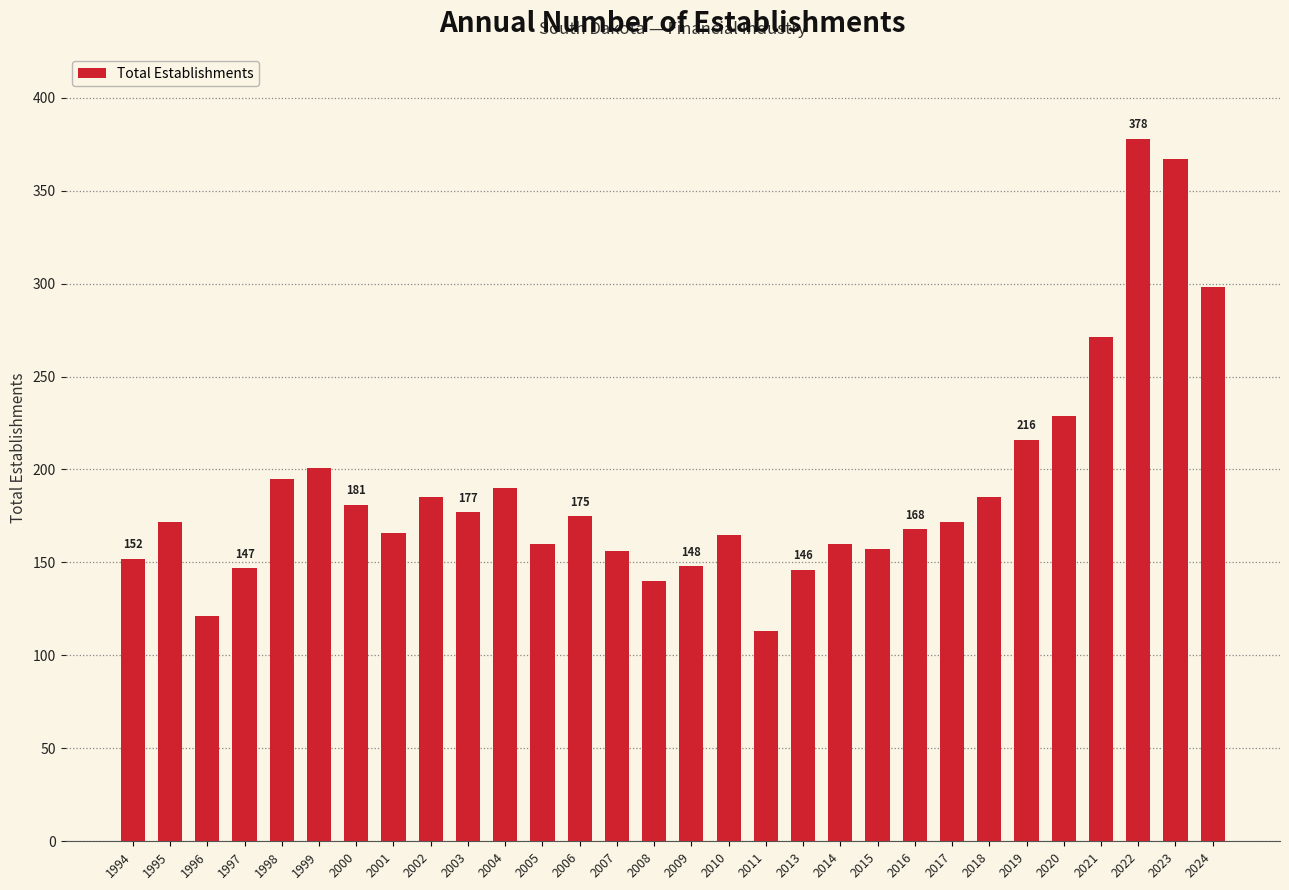

What is the ratio of the value at 2005 to the value at 2000?

0.9